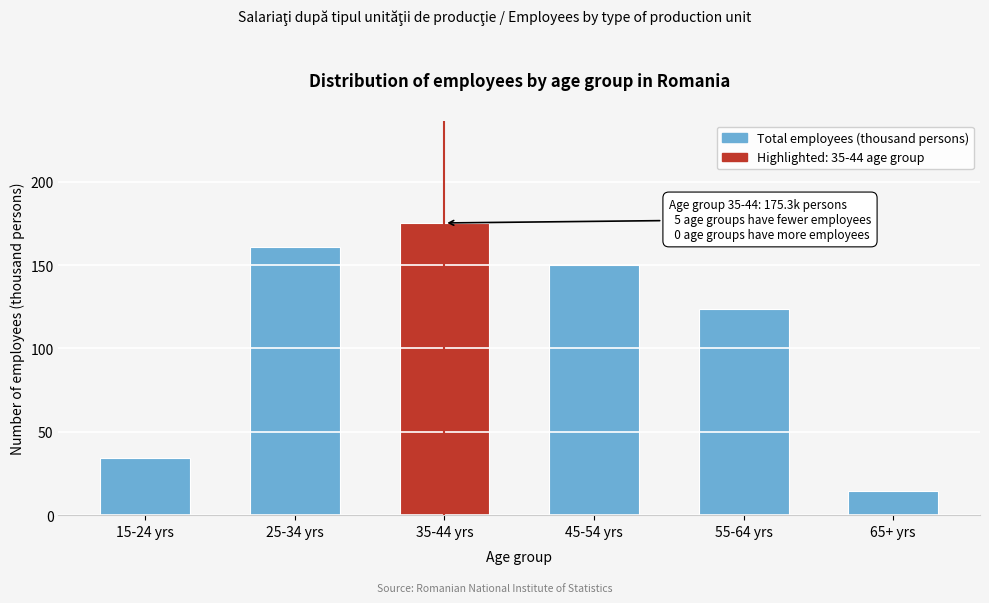

Reading left to right, transcribe all the data shown in this chart.

34.3	161.1	175.3	150.3	123.7	14.5